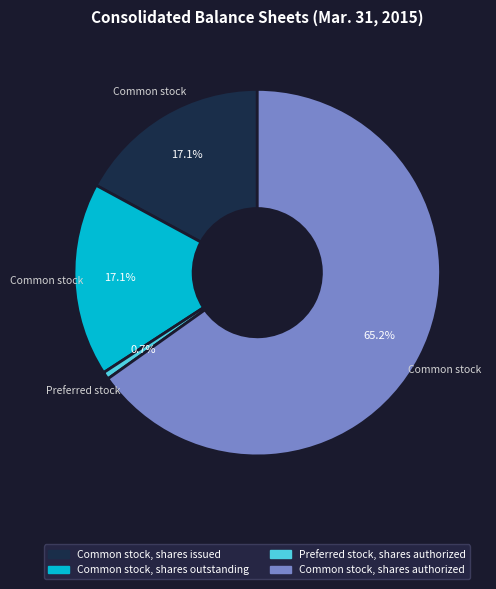

Is Preferred stock, shares authorized the majority of the pie?

No